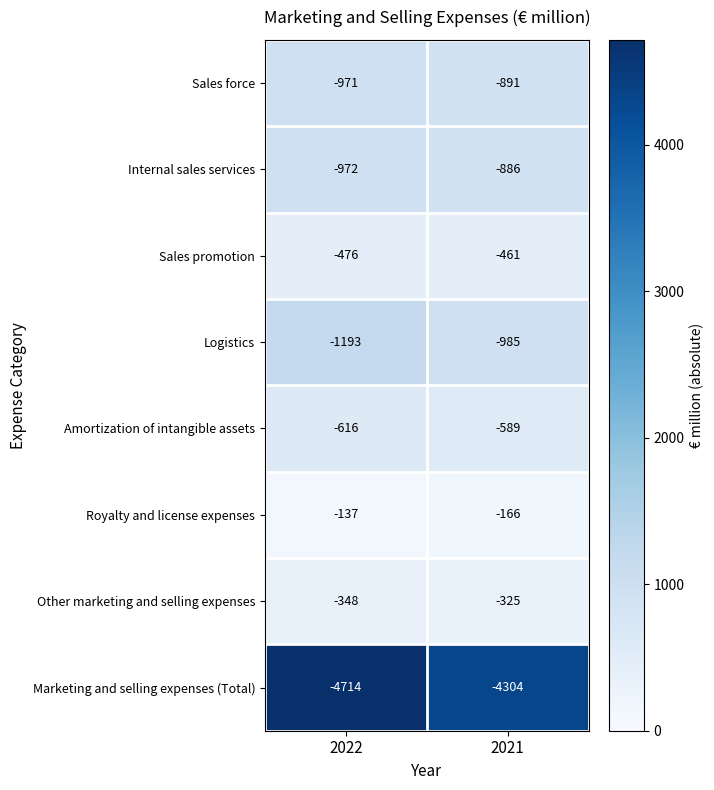

Reading left to right, list all the values displayed in this chart.

Sales force: -971	-891
Internal sales services: -972	-886
Sales promotion: -476	-461
Logistics: -1193	-985
Amortization of intangible assets: -616	-589
Royalty and license expenses: -137	-166
Other marketing and selling expenses: -348	-325
Marketing and selling expenses (Total): -4714	-4304